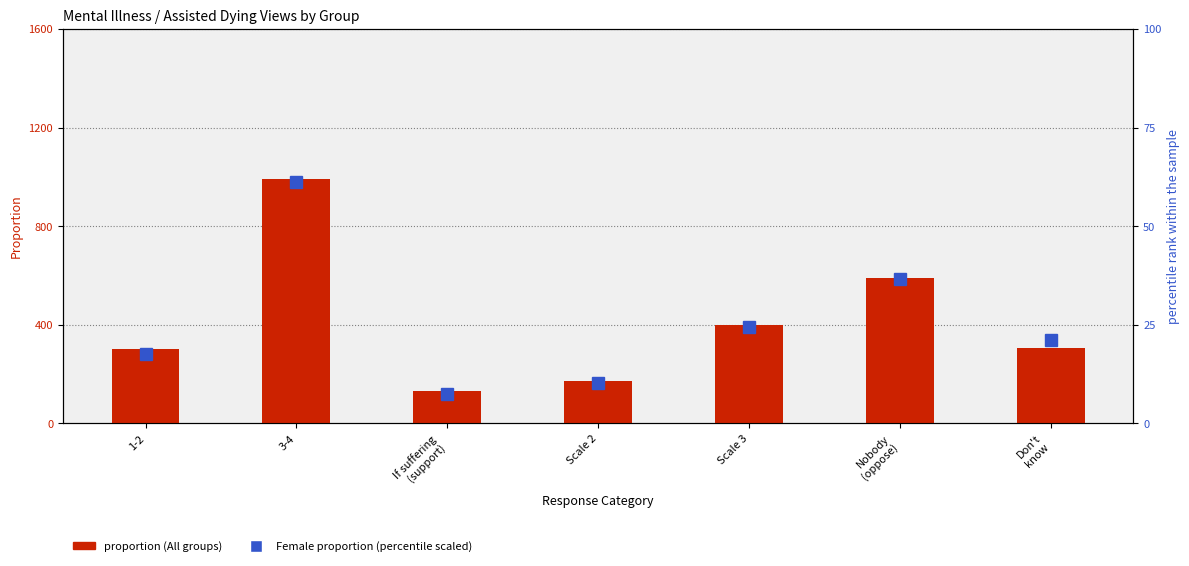

How many values in the Female proportion series are below 21?

3